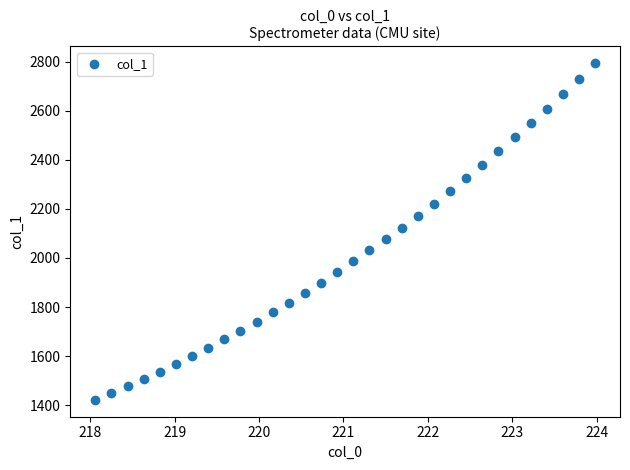

What is the range of X values (max minus min)?

5.9